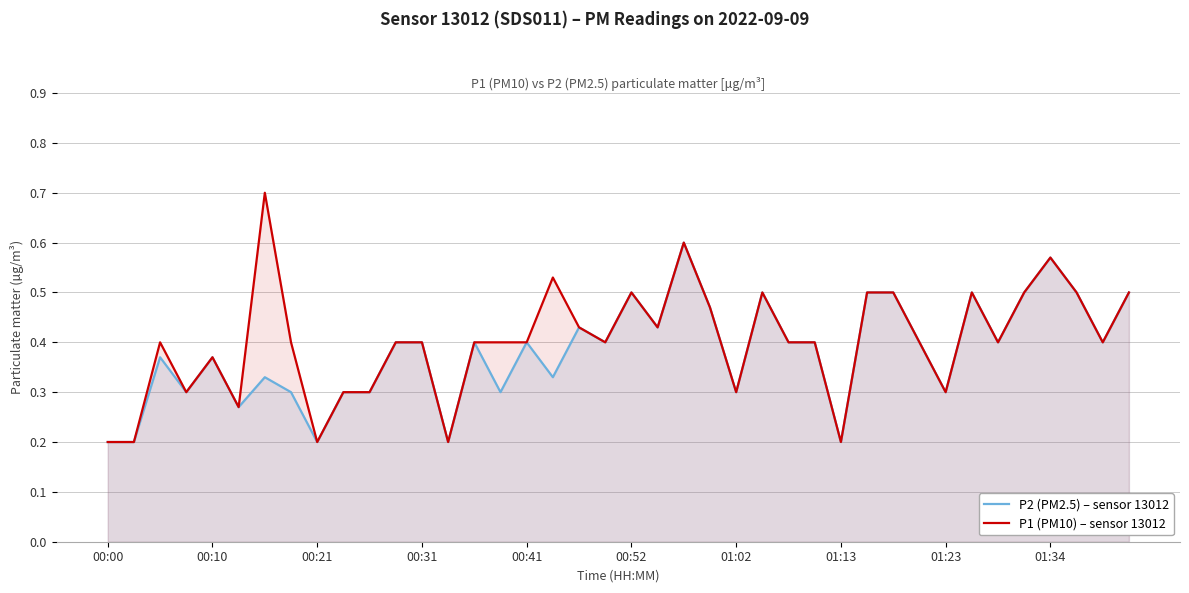

The value of P2 (PM2.5) – sensor 13012 at 00:31 is 0.4. True or false?

True